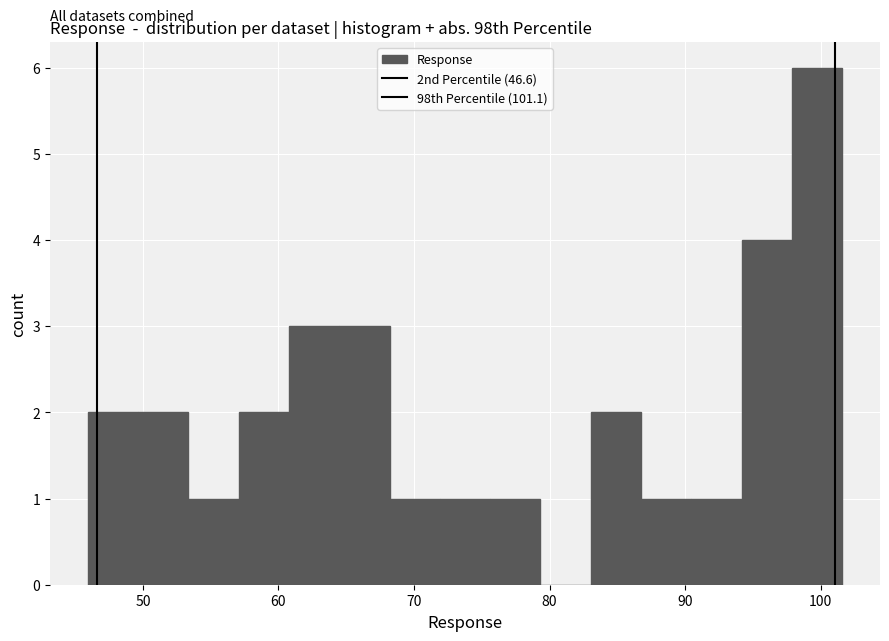

Around what value on the x-axis is the tallest bar? Give the approximate position of its centre, as read against the axis.

100